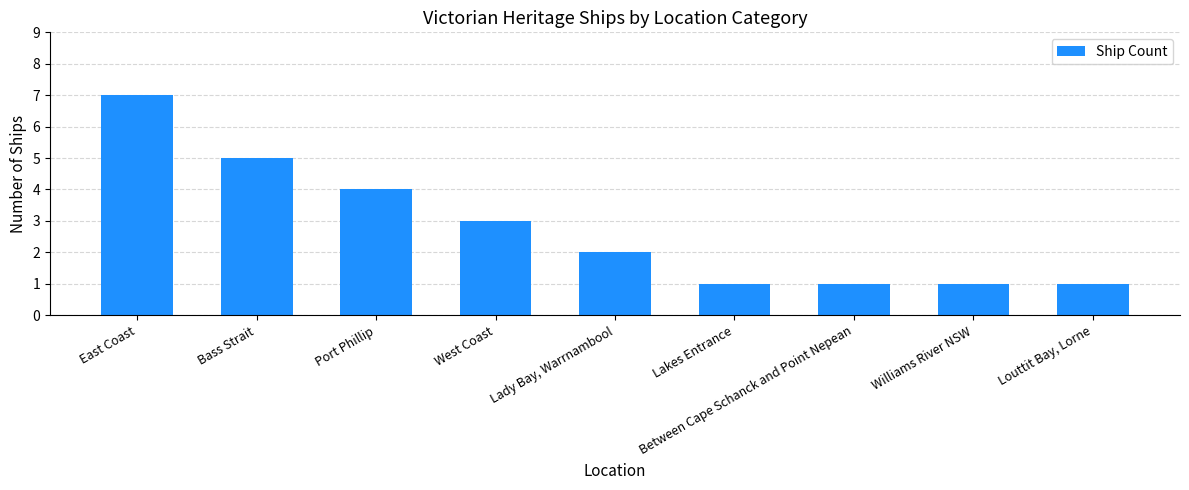

What is the label of the 9th bar from the right?

East Coast